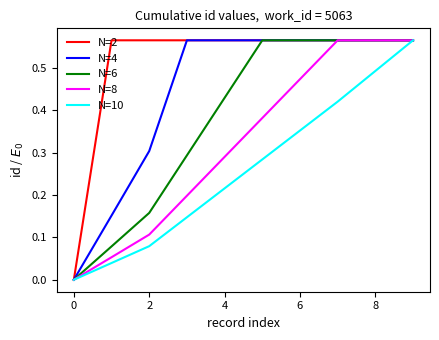

How many series are shown in this chart?

5